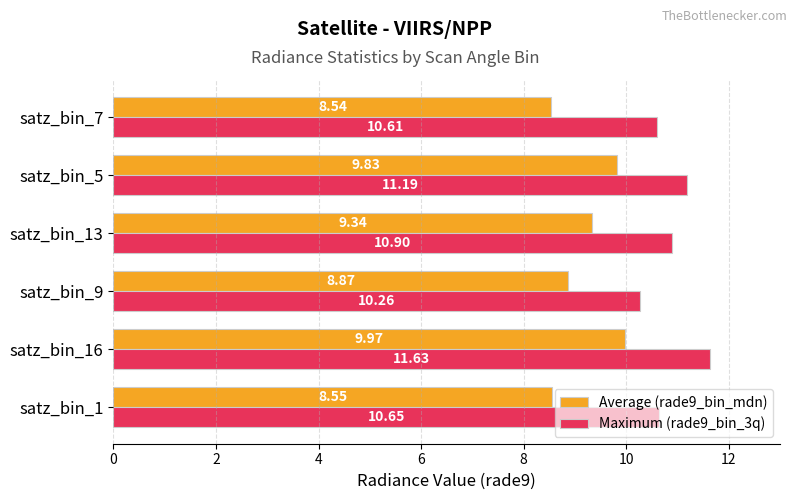

At how many categories does at least one series exceed 10?

6